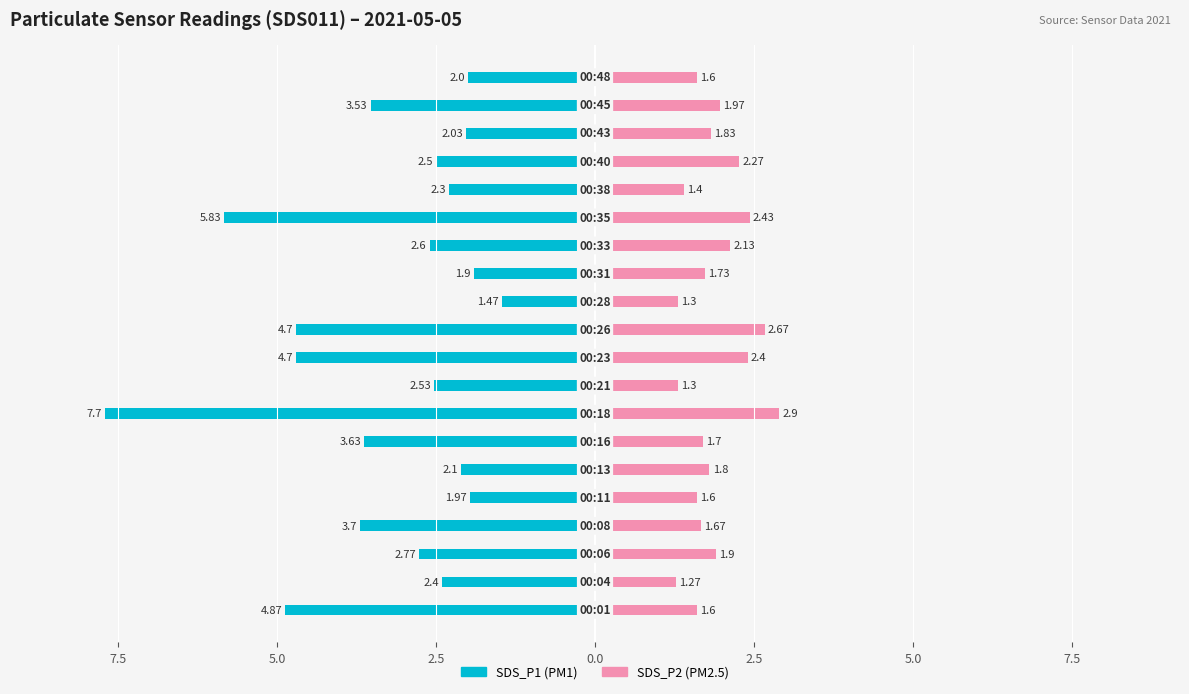

How many series are shown in this chart?

2